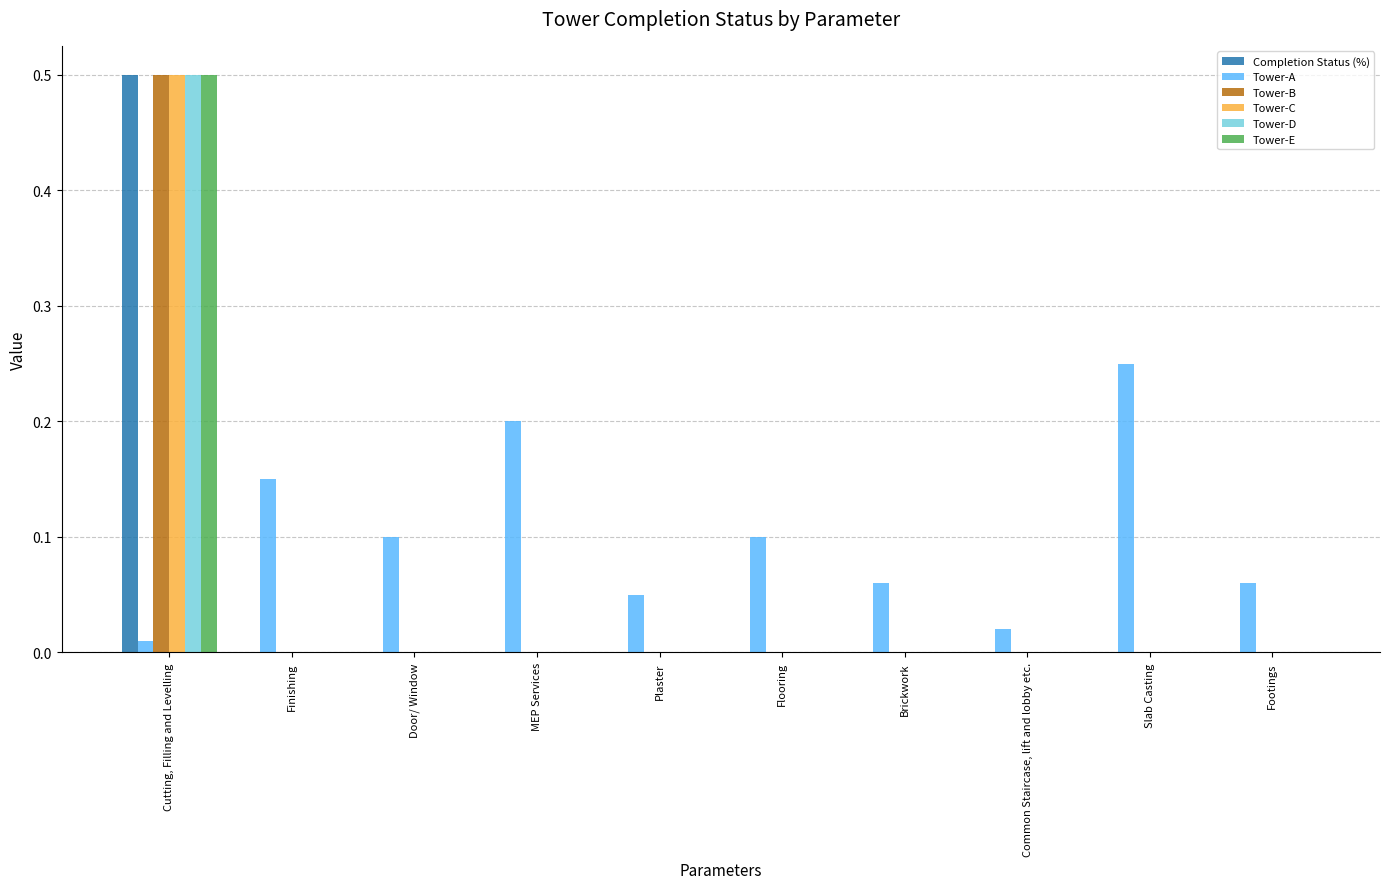

Which series has the largest total across all categories?

Tower-A